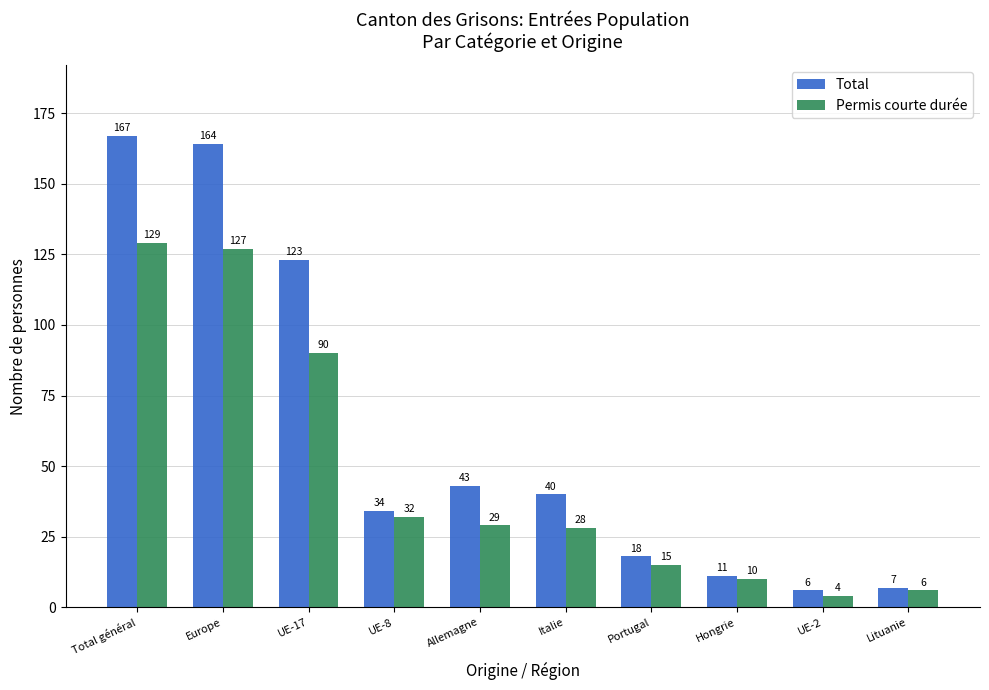

List the series in order of their overall mean, lowest first.

Permis courte durée, Total